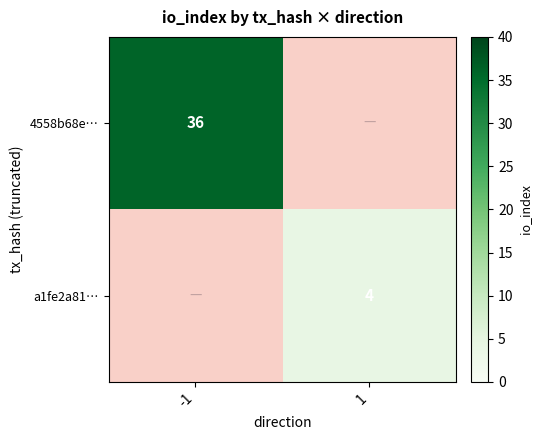

The value of a1fe2a81… at 1 is 3. True or false?

False